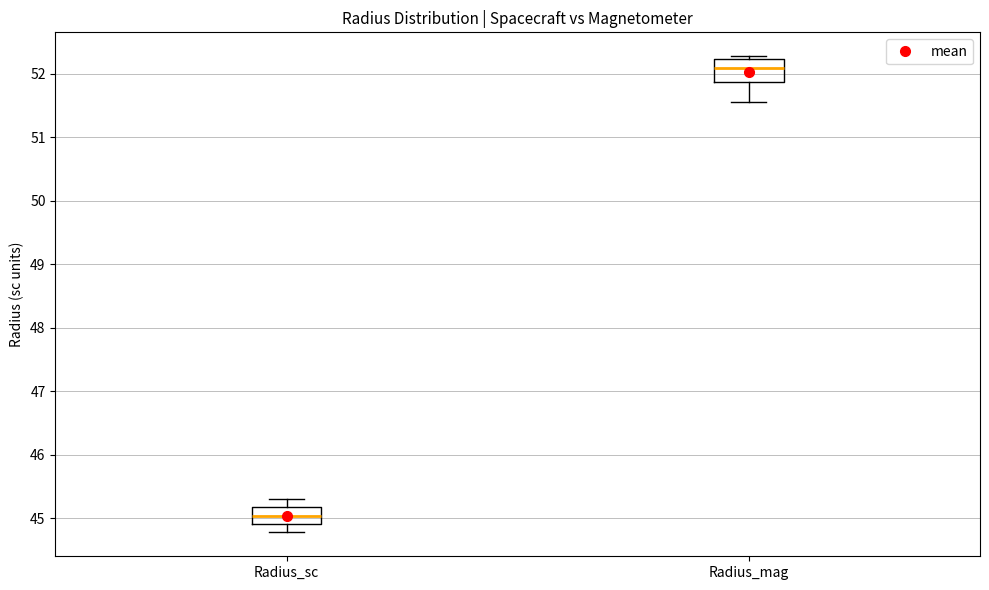

Reading left to right, read every box against the y-axis: the position of its median line, the range the box covers, and the ends of its whiskers. The values are not printed on the chart, so give them approximately, as read against the axis.

Radius_sc: median 45.0, box 44.9 to 45.2, whiskers 44.8 to 45.3
Radius_mag: median 52.1, box 51.9 to 52.2, whiskers 51.6 to 52.3